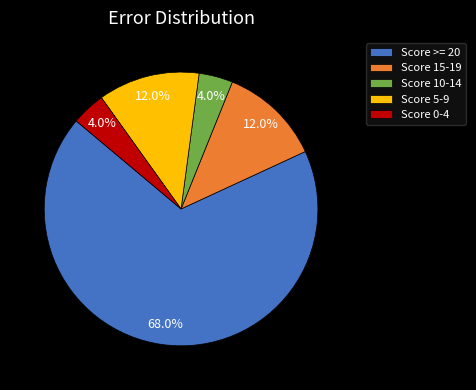

To the nearest percent, what percentage of the pie is Score >= 20?

68%